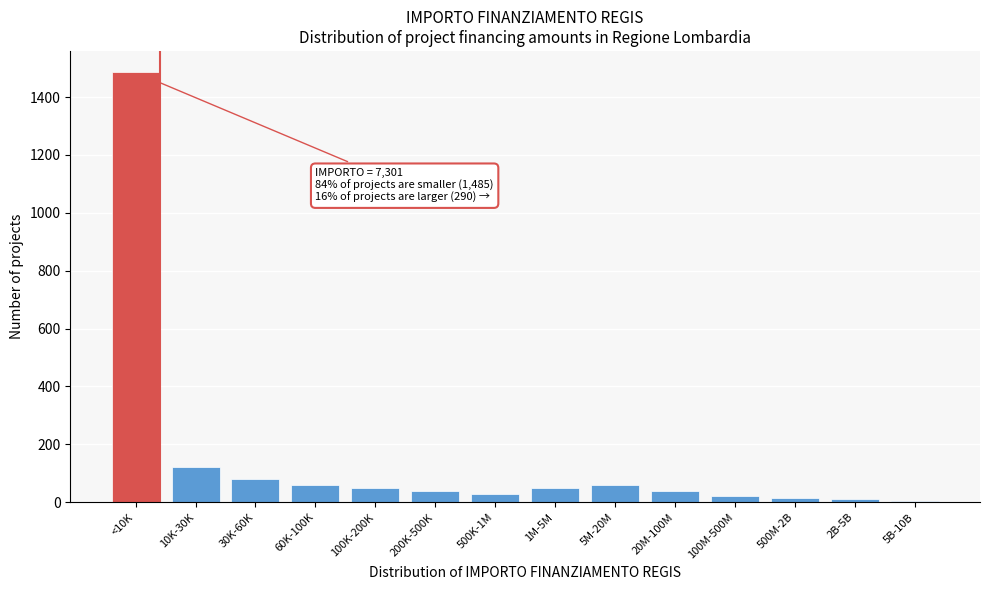

What is the greatest value displayed?

1485